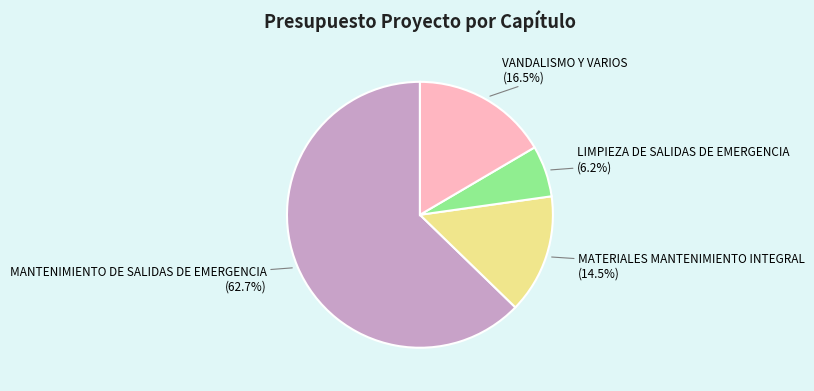

Is it true that MANTENIMIENTO DE SALIDAS DE EMERGENCIA is 56% of the pie?

False